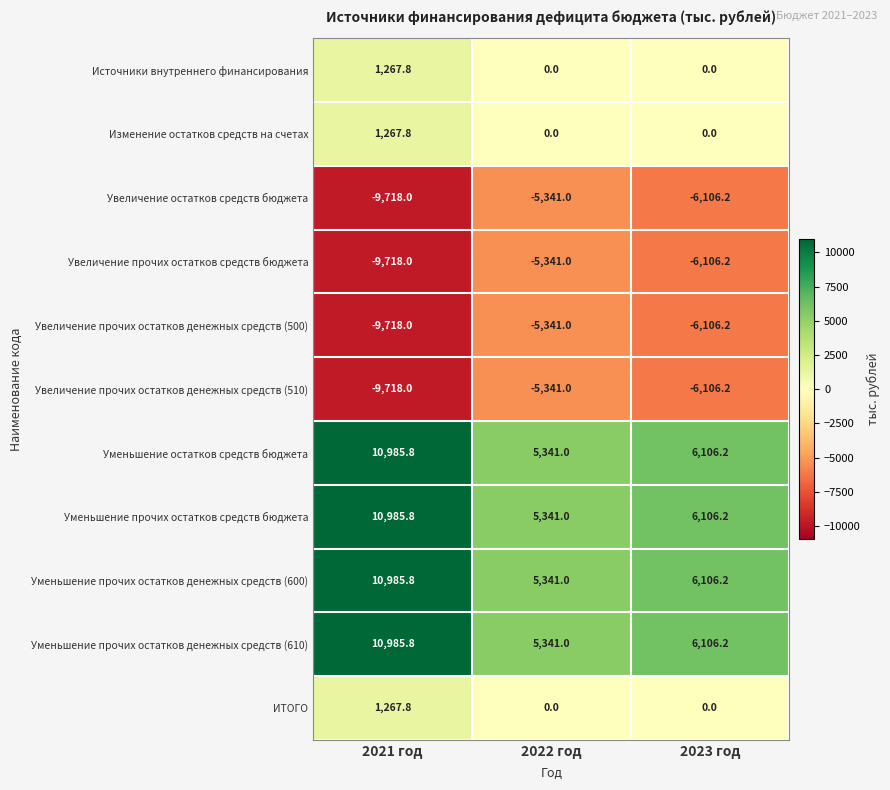

What is the greatest value displayed?

10985.8